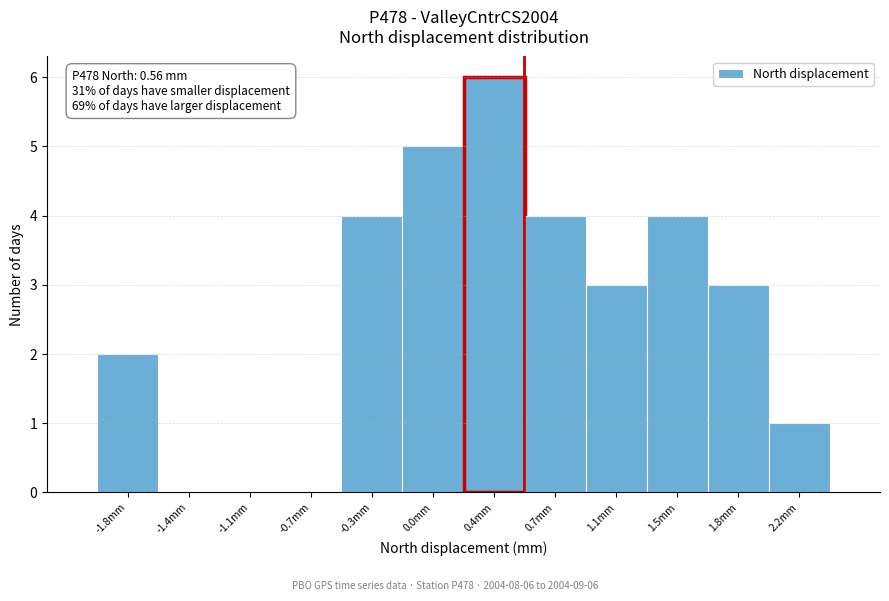

Over which range of the x-axis is the bar tallest?

0.200 to 0.565